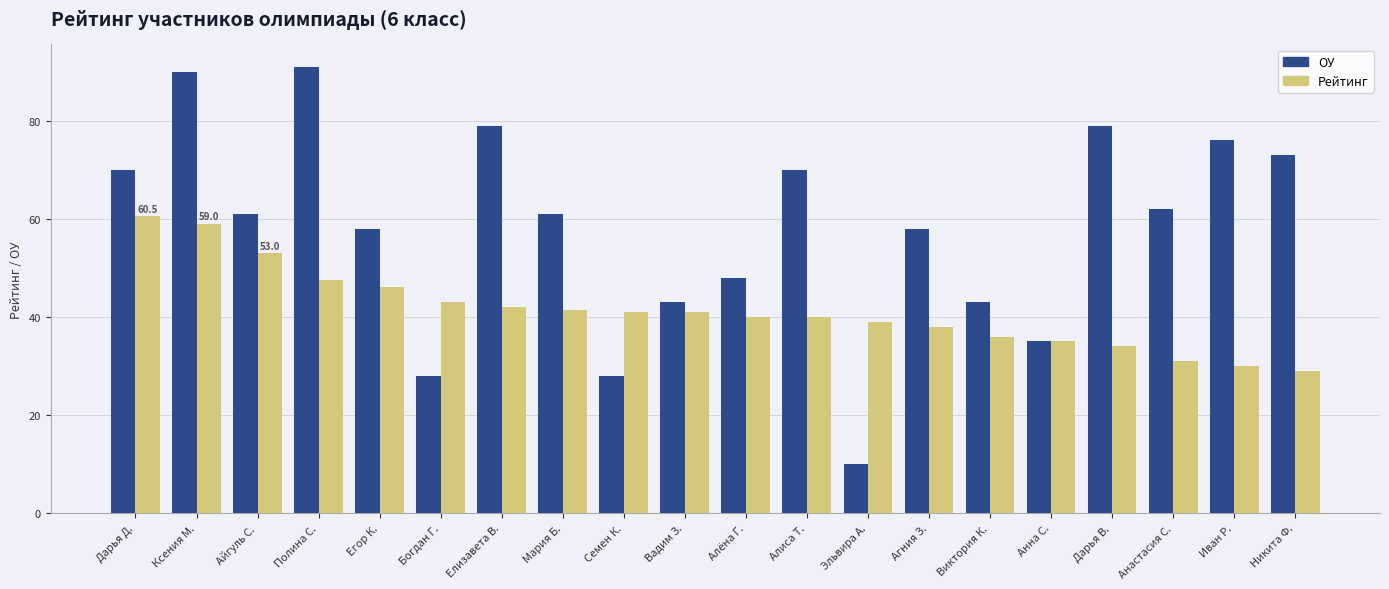

Reading left to right, what are all the values shown in this chart?

ОУ: 70.0	90.0	61.0	91.0	58.0	28.0	79.0	61.0	28.0	43.0	48.0	70.0	10.0	58.0	43.0	35.0	79.0	62.0	76.0	73.0
Рейтинг: 60.5	59.0	53.0	47.5	46.0	43.0	42.0	41.5	41.0	41.0	40.0	40.0	39.0	38.0	36.0	35.0	34.0	31.0	30.0	29.0